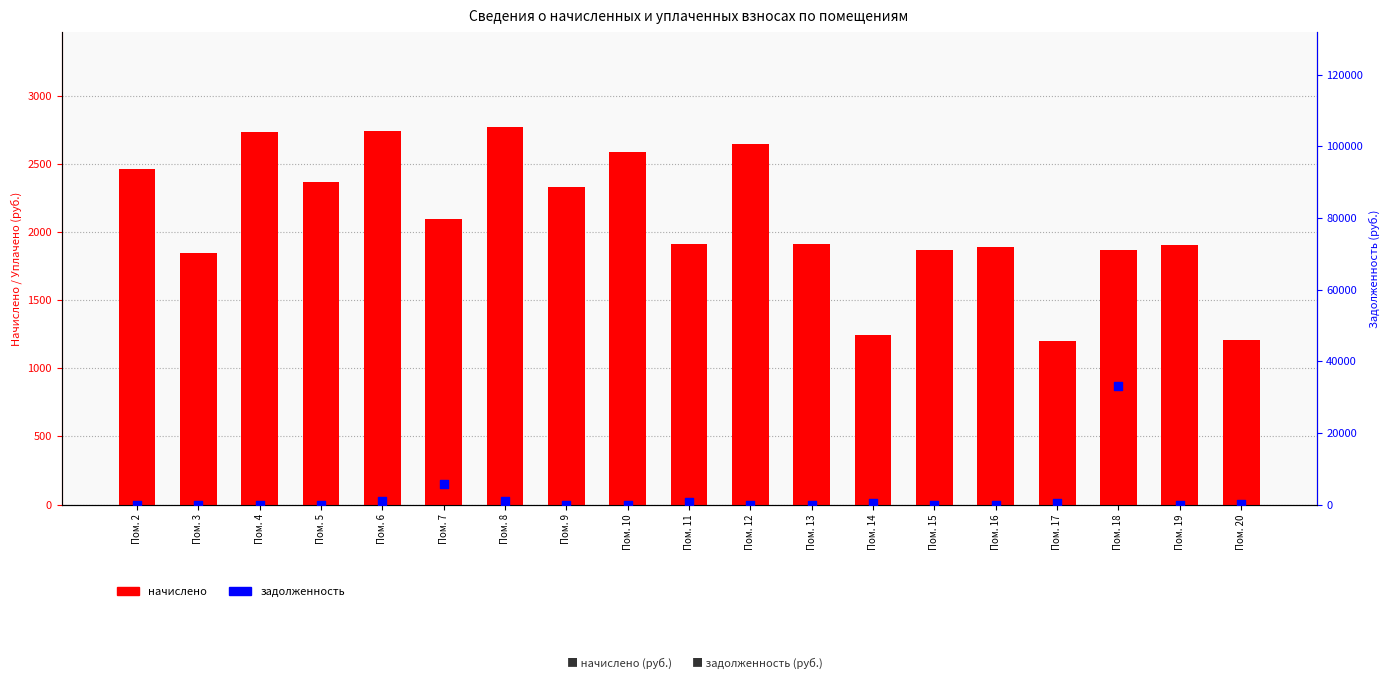

What are all the series names shown in the legend?

начислено, задолженность